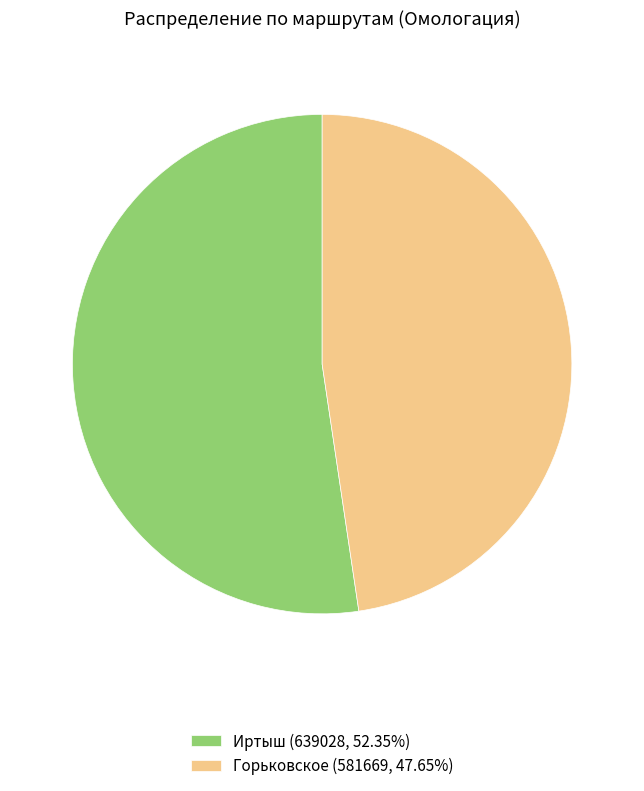

Does Горьковское (581669, 47.65%) represent more than half of the total?

No